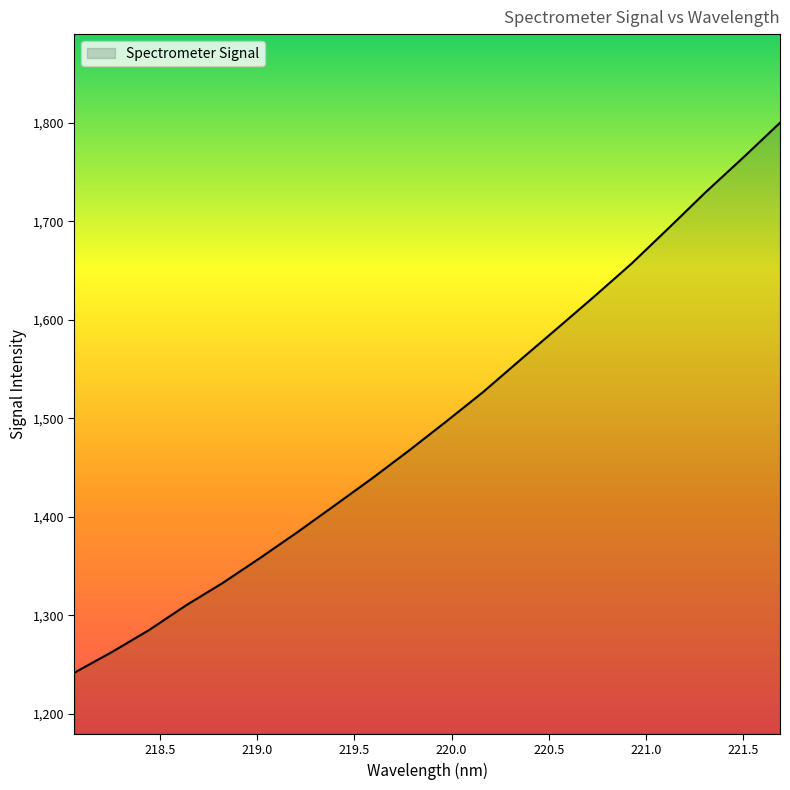

What is the difference between the maximum and minimum values?

558.2